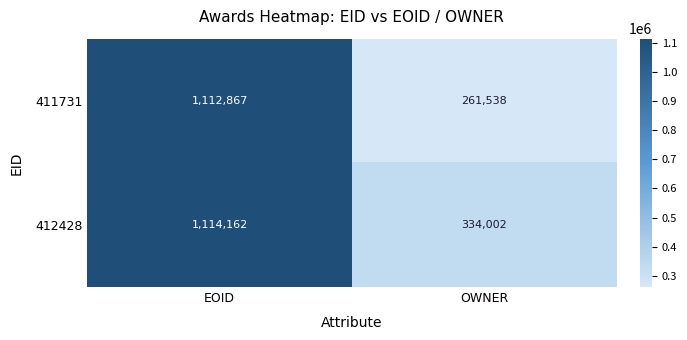

What is the maximum value shown in the chart?

1114162